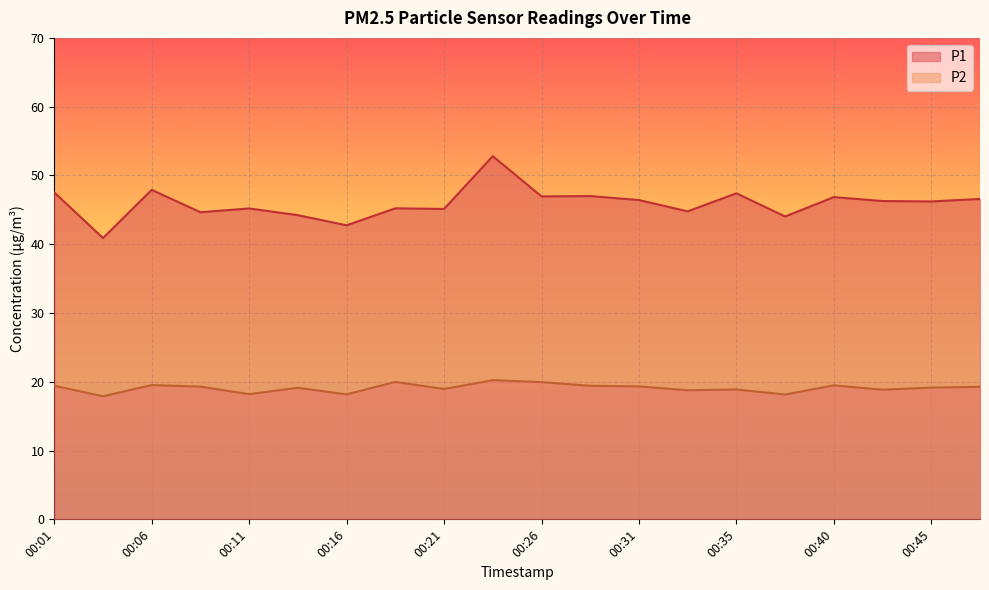

Reading left to right, extract all data points from this chart.

P1: 47.5	40.9	47.9	44.6	45.2	44.2	42.8	45.2	45.1	52.8	47.0	47.0	46.4	44.8	47.4	44.0	46.9	46.3	46.2	46.6
P2: 19.4	17.9	19.5	19.3	18.2	19.1	18.2	20.0	18.9	20.2	19.9	19.4	19.3	18.8	18.9	18.1	19.5	18.9	19.1	19.3